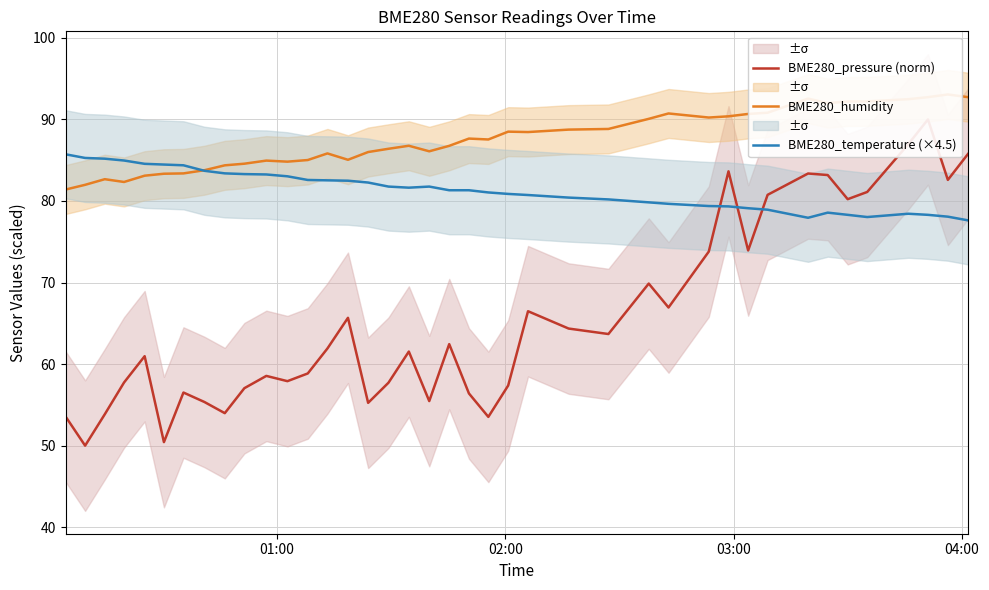

Does the chart display data point markers on the line(s)?

No